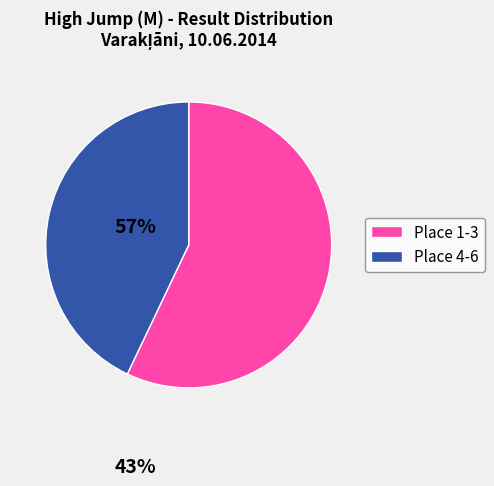

How many slices are in this pie chart?

2